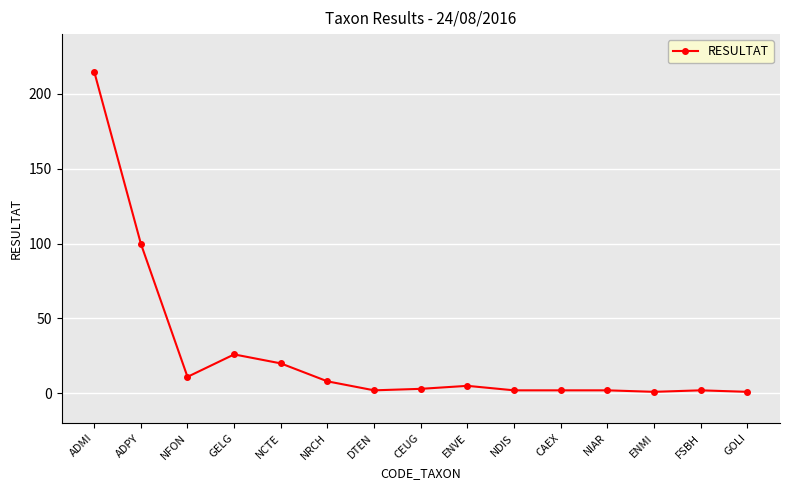

At which category does the data reach its first local peak?

GELG